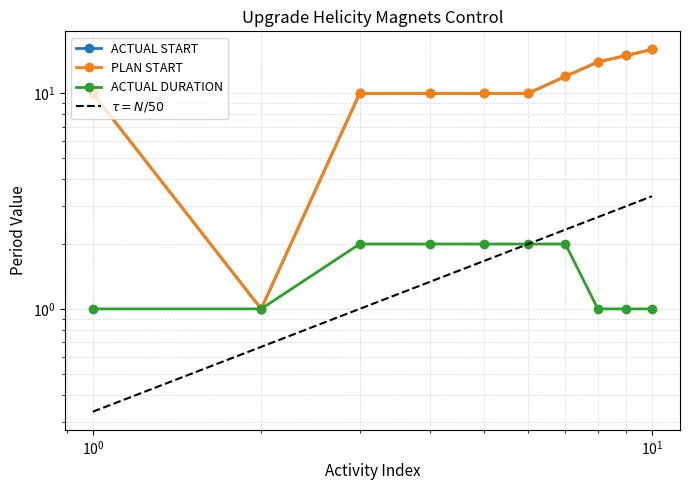

What is the average value of the ACTUAL DURATION series?

2